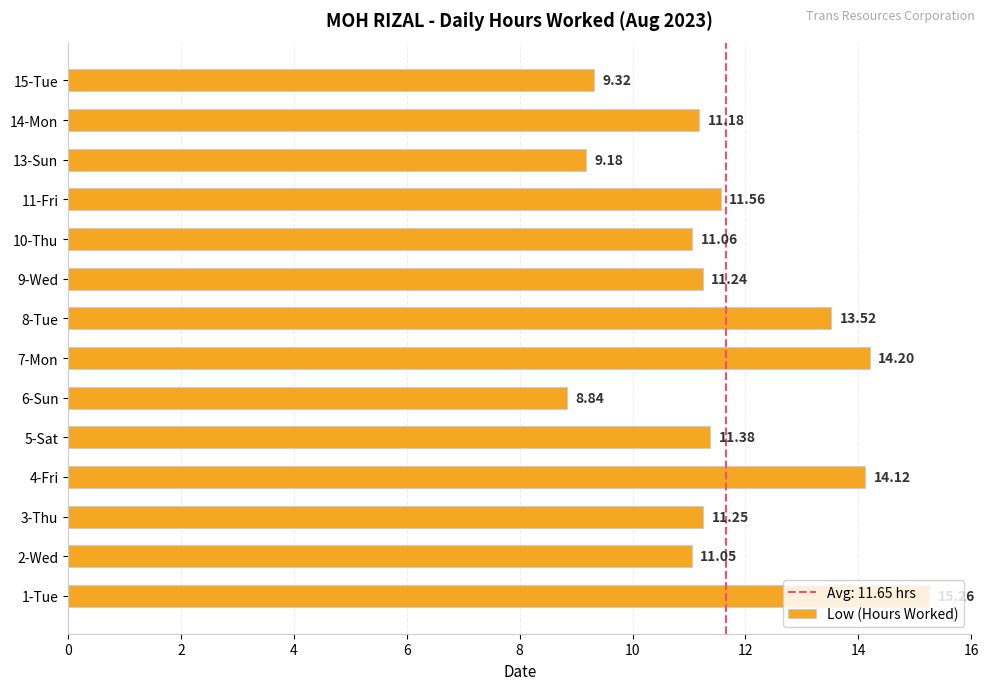

How many data points does each series have?

14